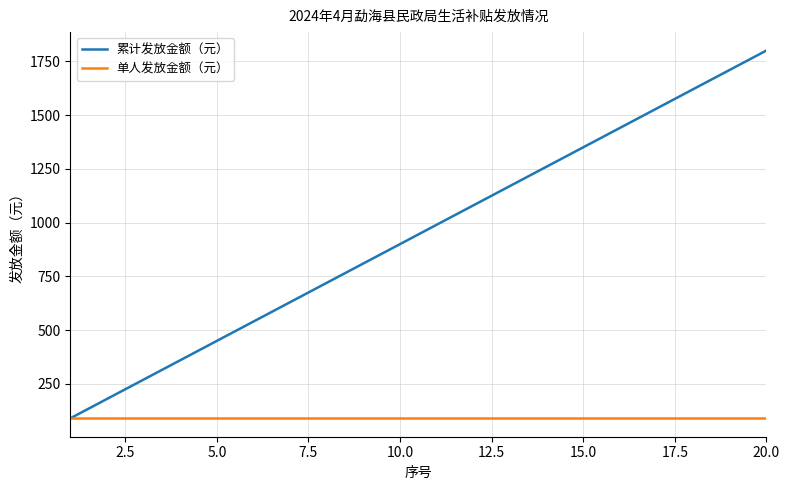

List the series in order of their overall mean, lowest first.

单人发放金额（元）, 累计发放金额（元）